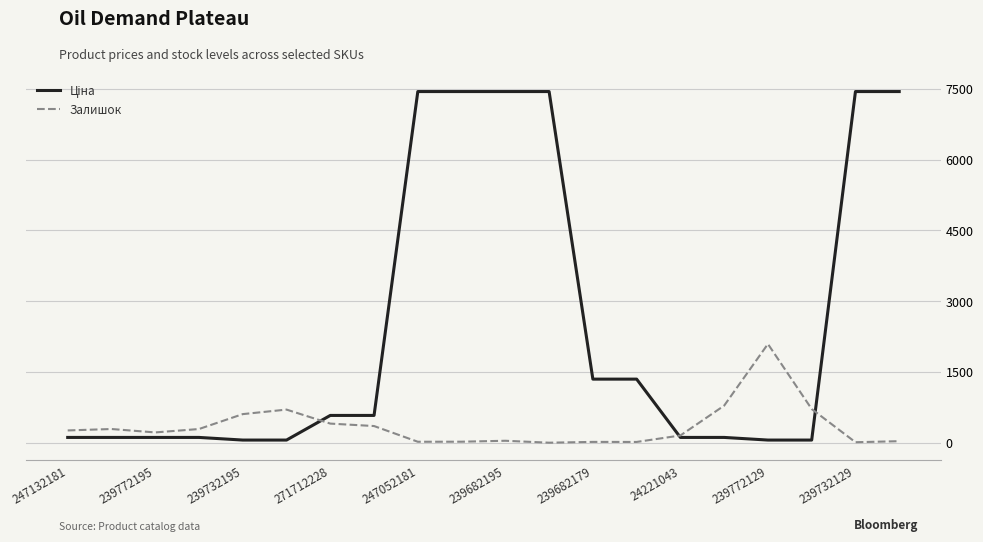

What is the greatest value displayed?

7444.6